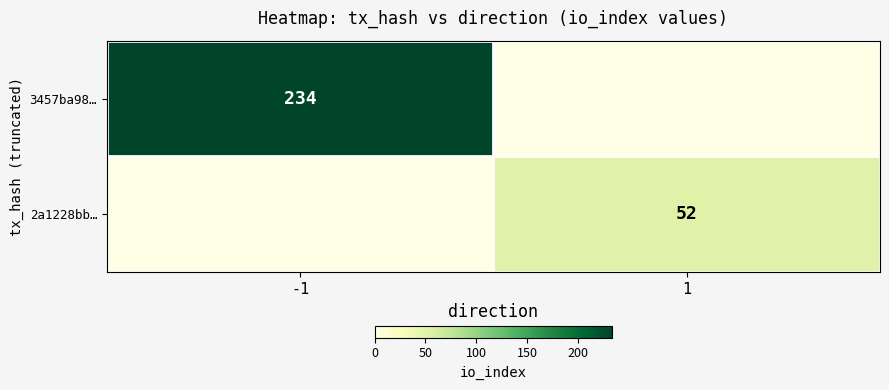

Is it true that 3457ba98… equals 360 at -1?

False